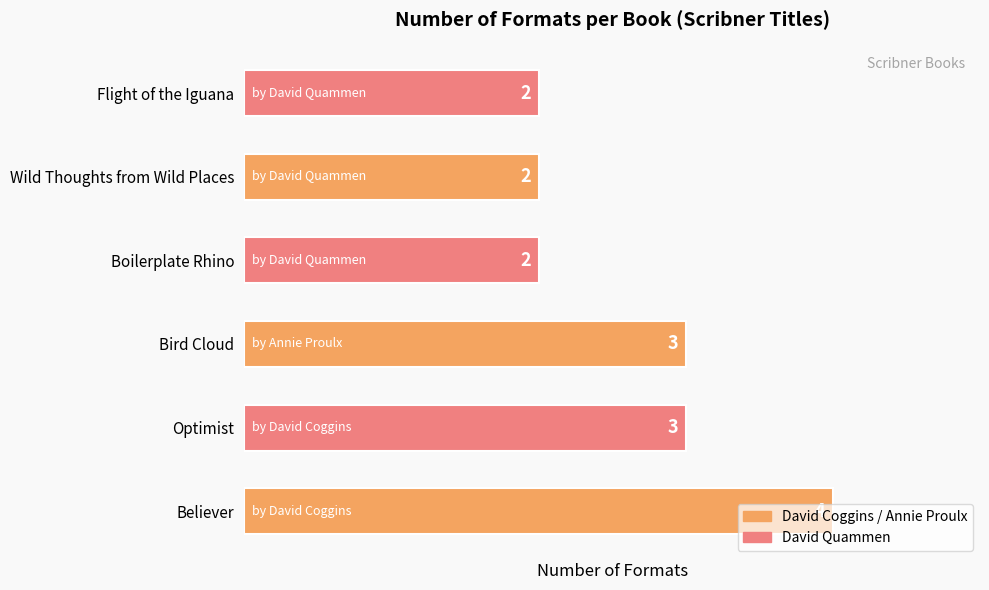

The value at Believer is 4. True or false?

True